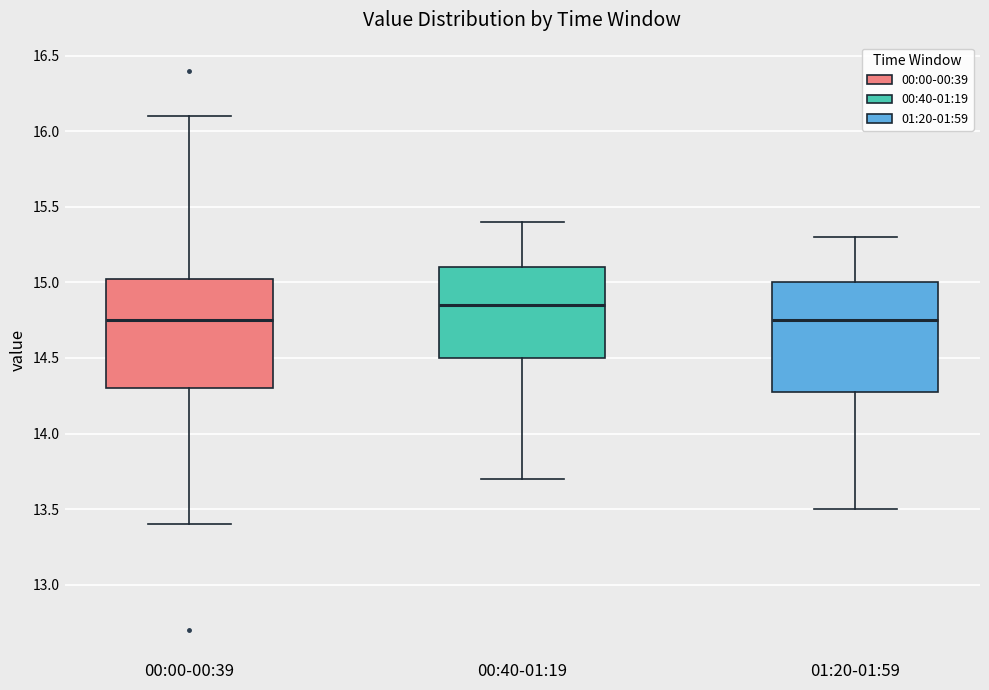

Which box has the highest median line?

00:40-01:19